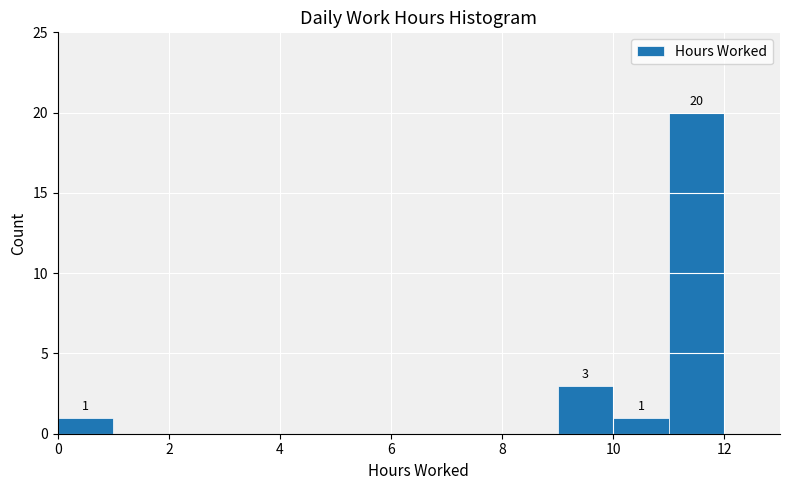

Over which range of the x-axis is the bar tallest?

11 to 12